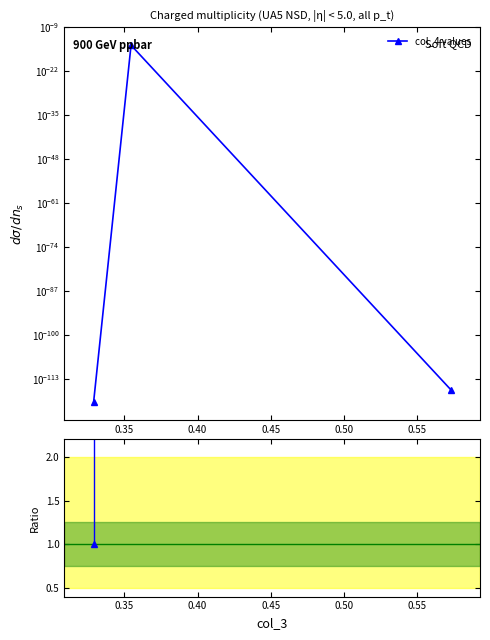

What is the value of the Ratio to col_4[0] point at the 1st from the left?

1.0